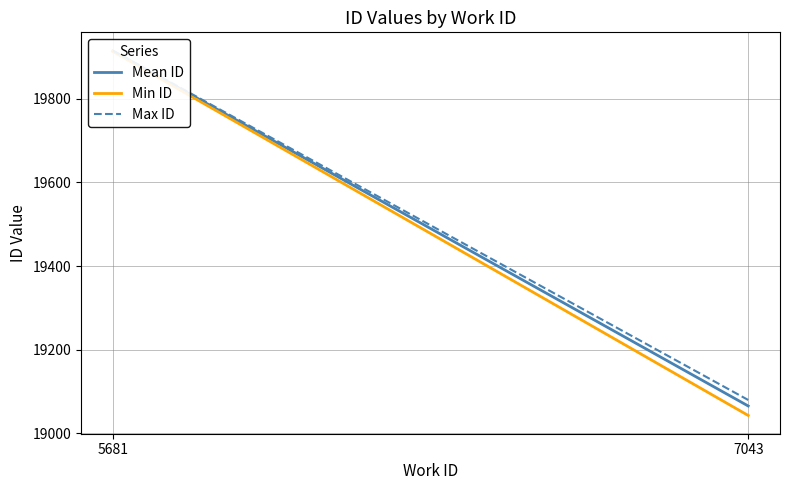

Which series has the largest total across all categories?

Max ID